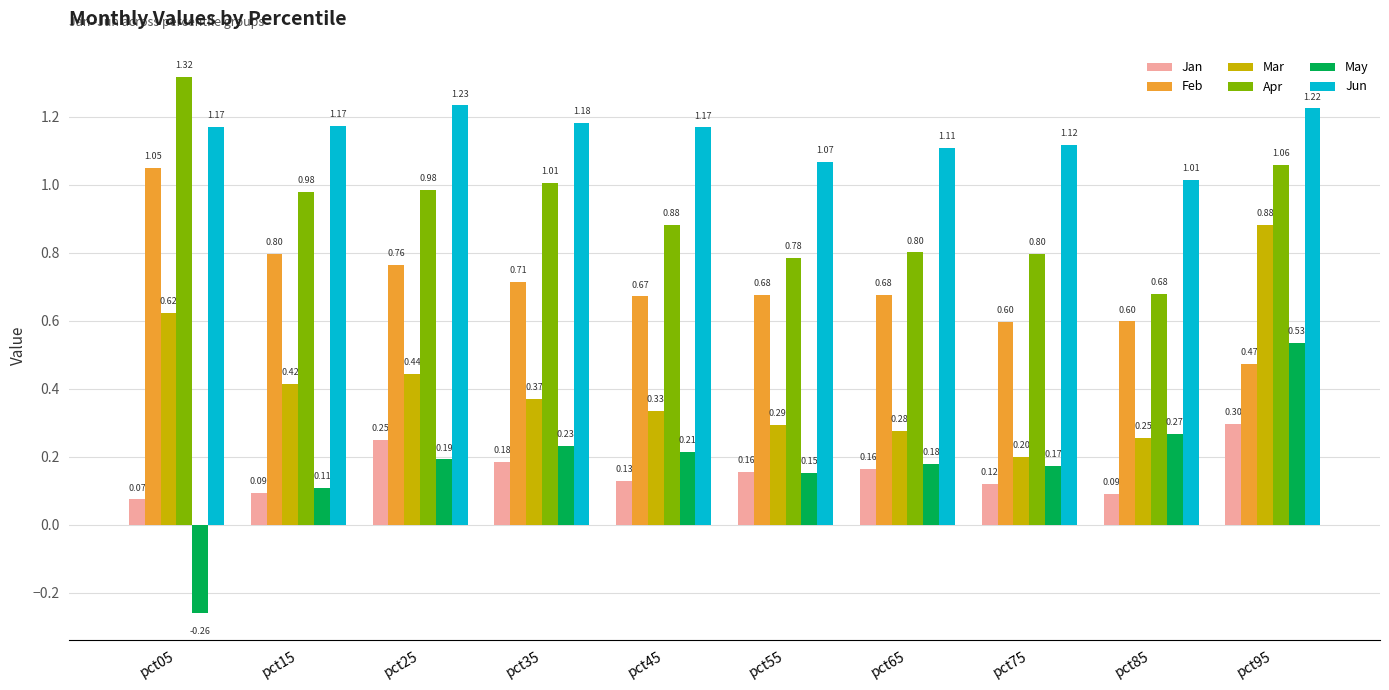

Which series has the widest spread of values?

May